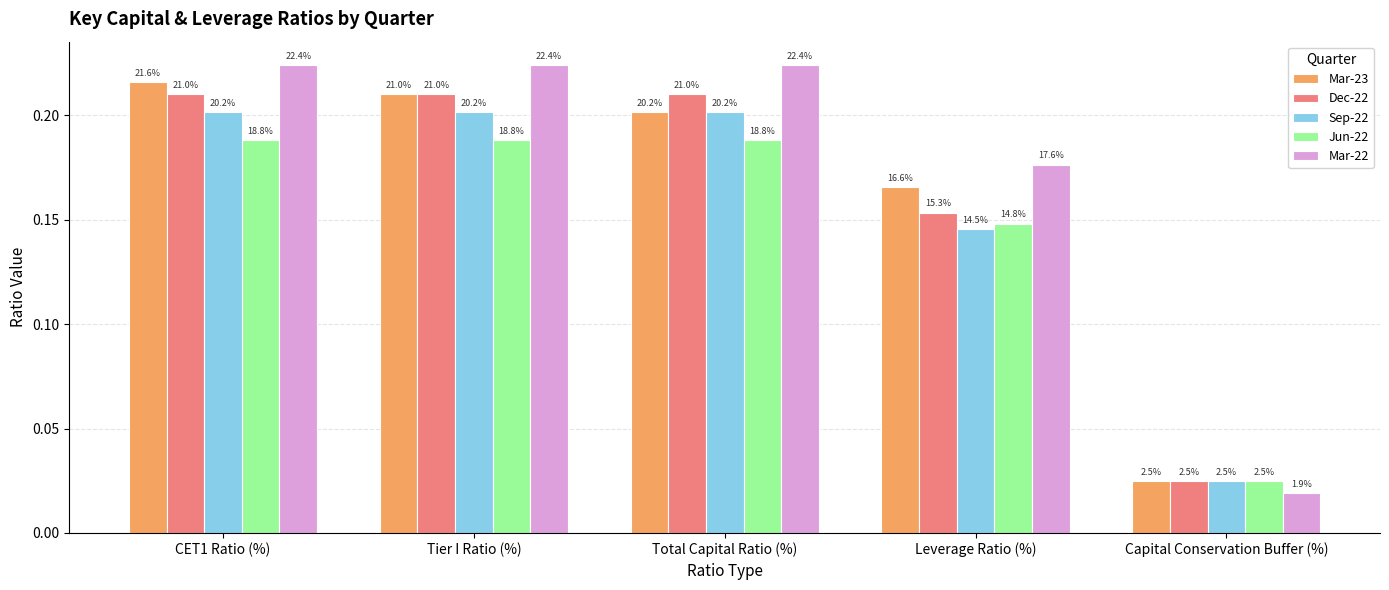

How many bars are there in each group?

5